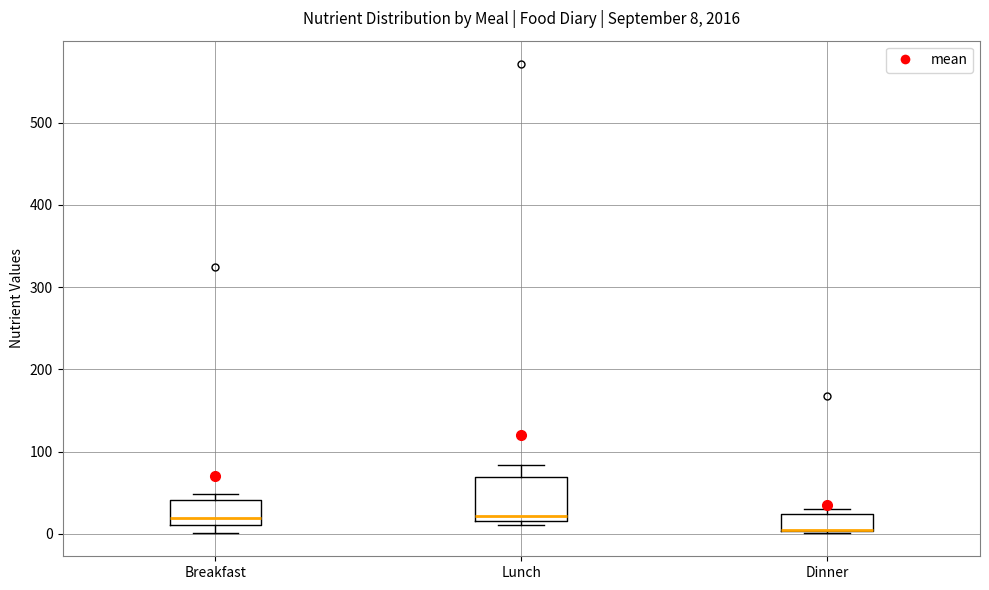

Which box is the tallest, from its lower edge to its upper edge?

Lunch